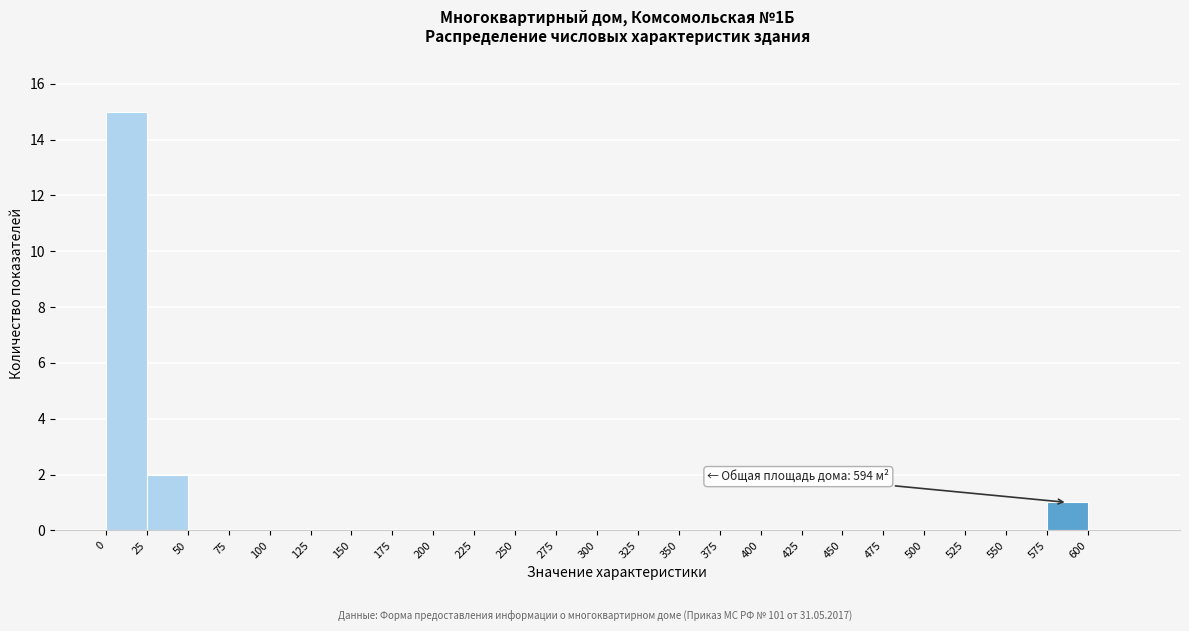

Over which range of the x-axis is the bar tallest?

0 to 25